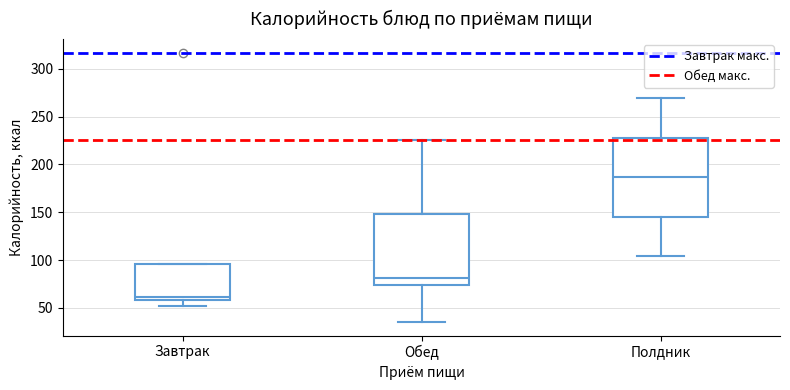

Reading left to right, transcribe this box plot: for each box, give where its median line is, the range the box spans, and where its two whiskers end, as read against the y-axis. The values are not printed on the chart, so give them approximately, as read against the axis.

Завтрак: median 60 (just above the box's lower edge), box 60 to 95, whiskers 50 to 95
Обед: median 80, box 75 to 150, whiskers 35 to 225
Полдник: median 185, box 145 to 230, whiskers 105 to 270